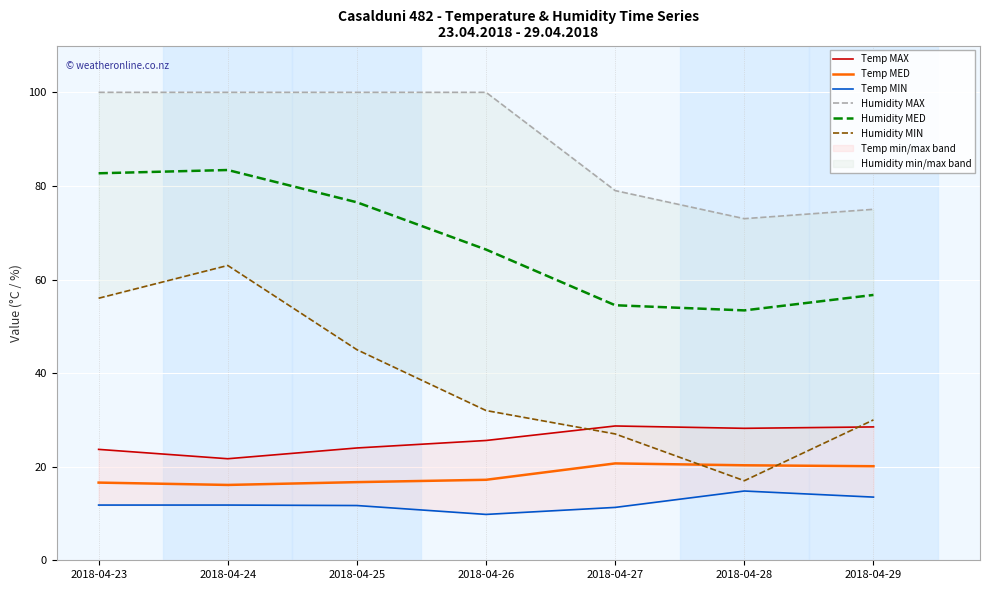

Which series has the largest total across all categories?

Humidity MAX